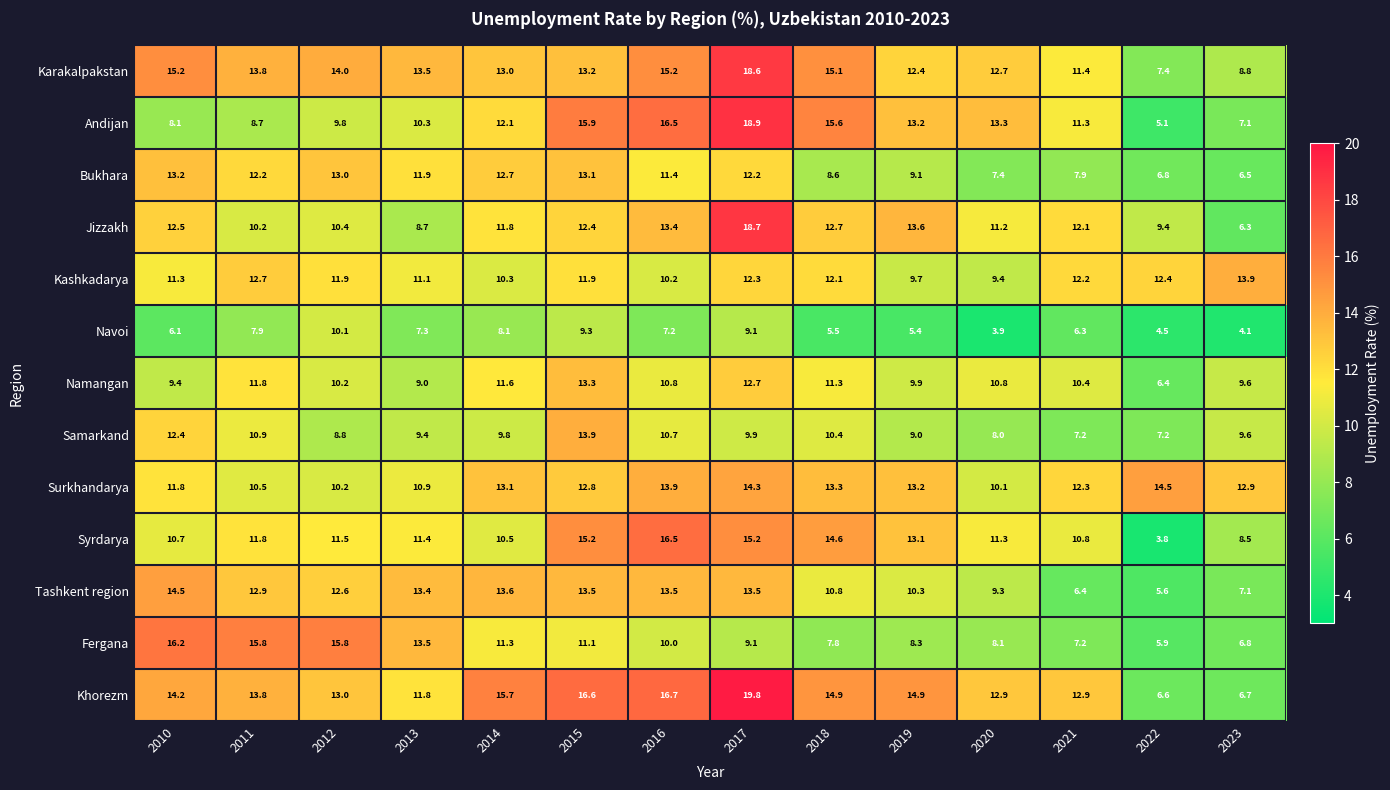

Which series has the largest total across all categories?

Khorezm